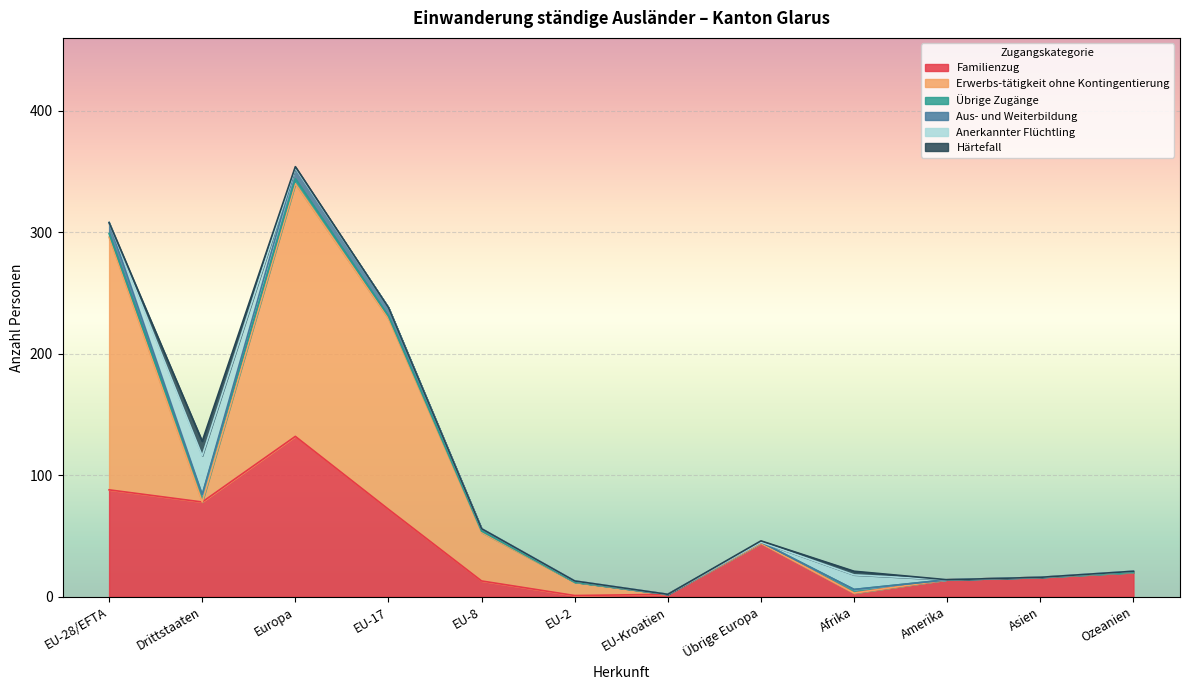

How many values in Aus- und Weiterbildung are above zero?

6